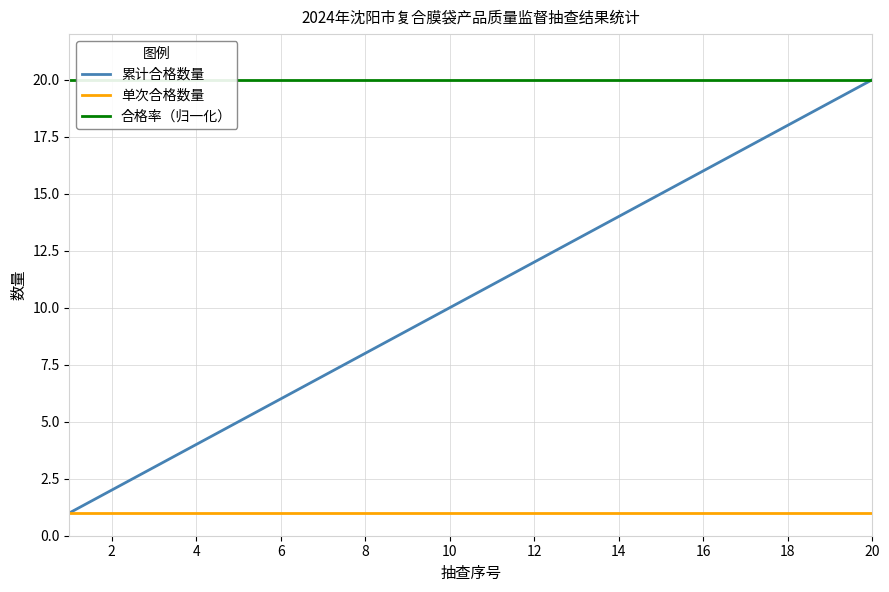

True or false: 累计合格数量 has a value of 7 at 20.

False